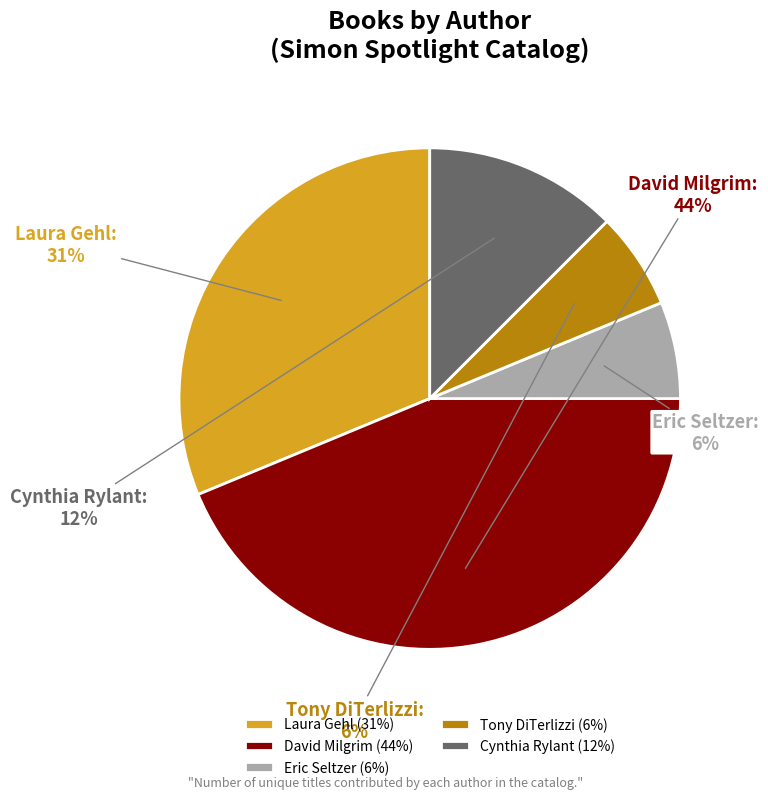

How many slices are in this pie chart?

5